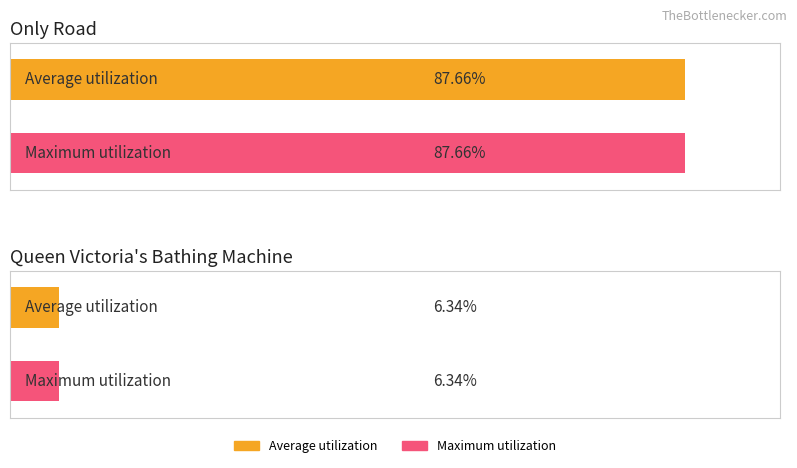

At which category is the sum across all series the highest?

Only Road